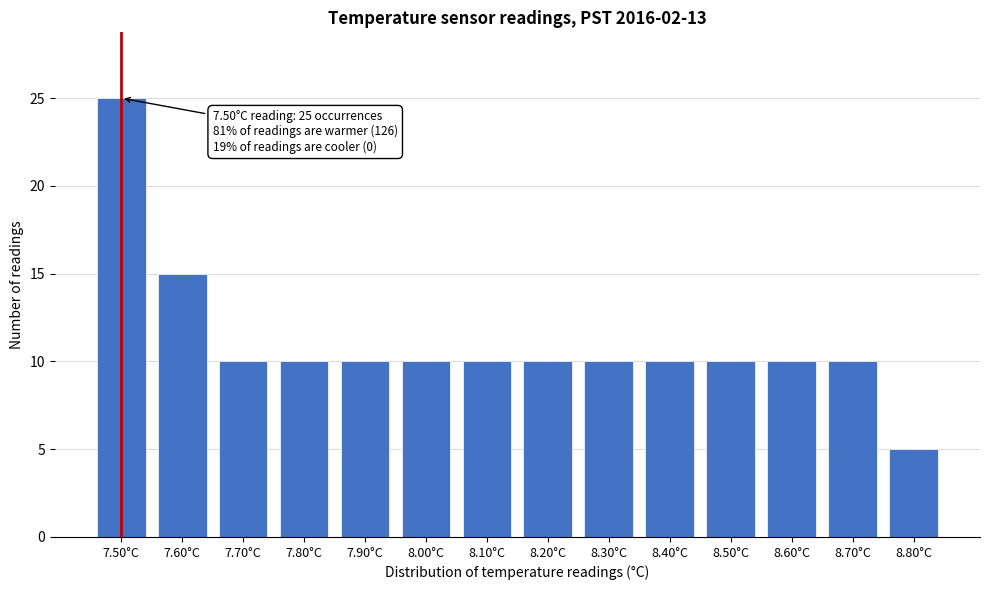

Reading right to left, transcribe all the data shown in this chart.

5	10	10	10	10	10	10	10	10	10	10	10	15	25